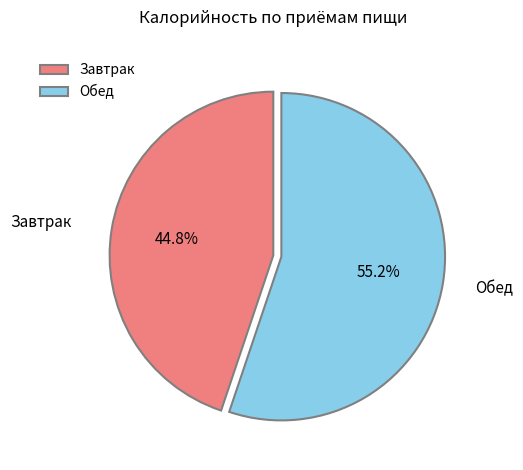

True or false: Обед accounts for 55% of the total.

True